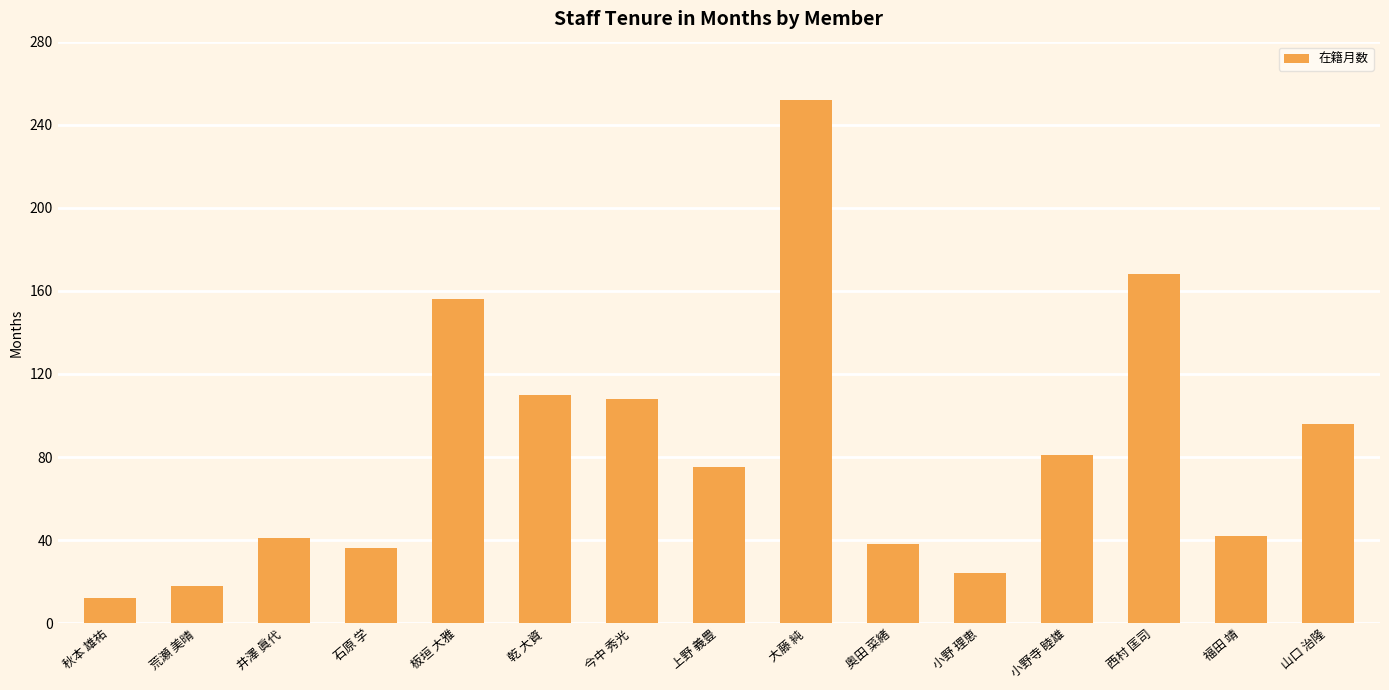

Which has a higher value, 井澤 眞代 or 小野 理恵?

井澤 眞代